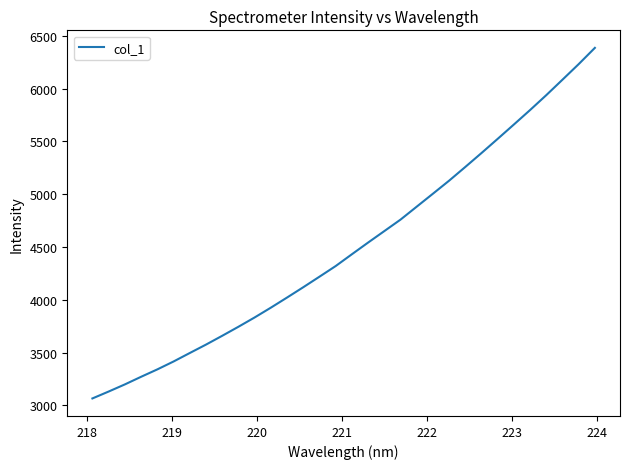

How many values are below 4431?

16